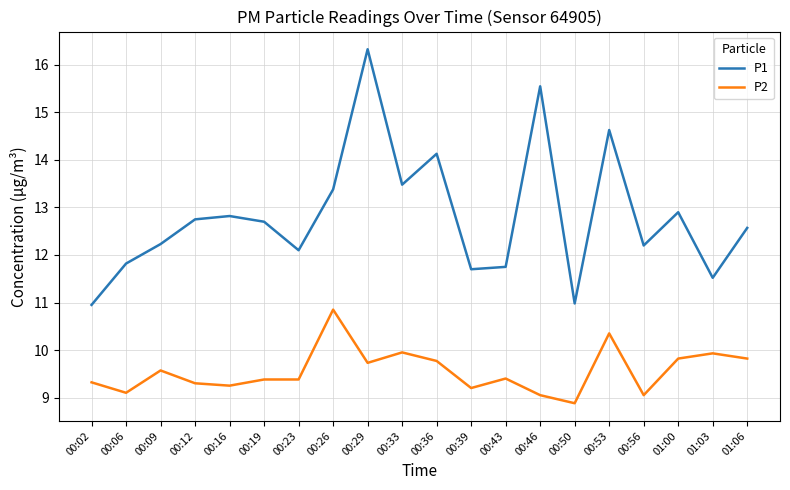

True or false: P2 and P1 intersect in this chart.

False